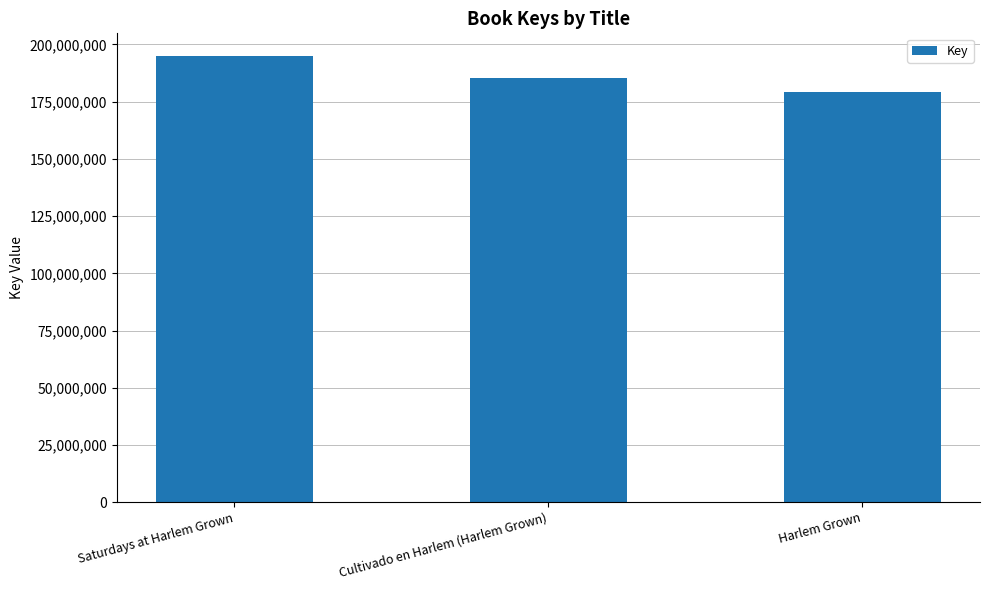

Which label corresponds to the largest value in the chart?

Saturdays at Harlem Grown